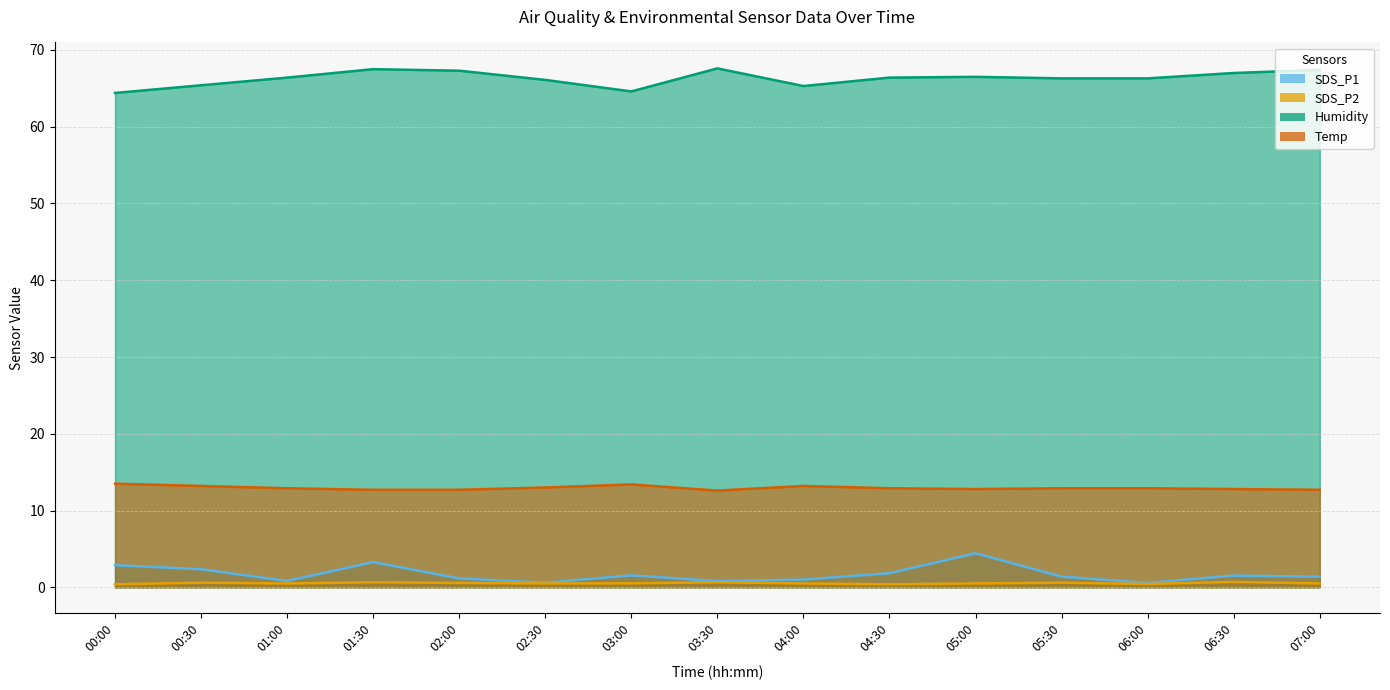

What is the difference between the Humidity values at 01:00 and 03:00?

1.8